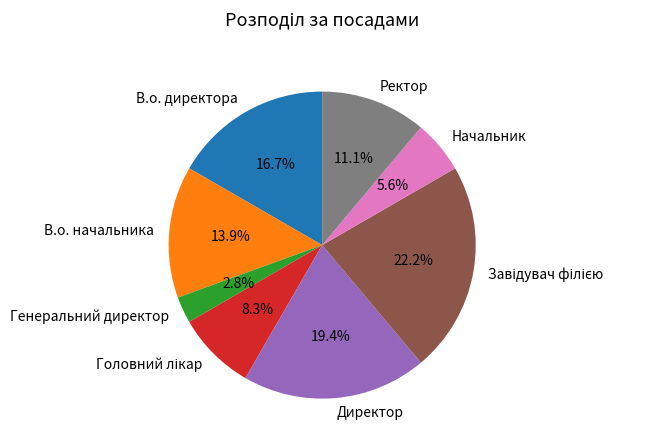

Which has a higher value, В.о. начальника or Ректор?

В.о. начальника